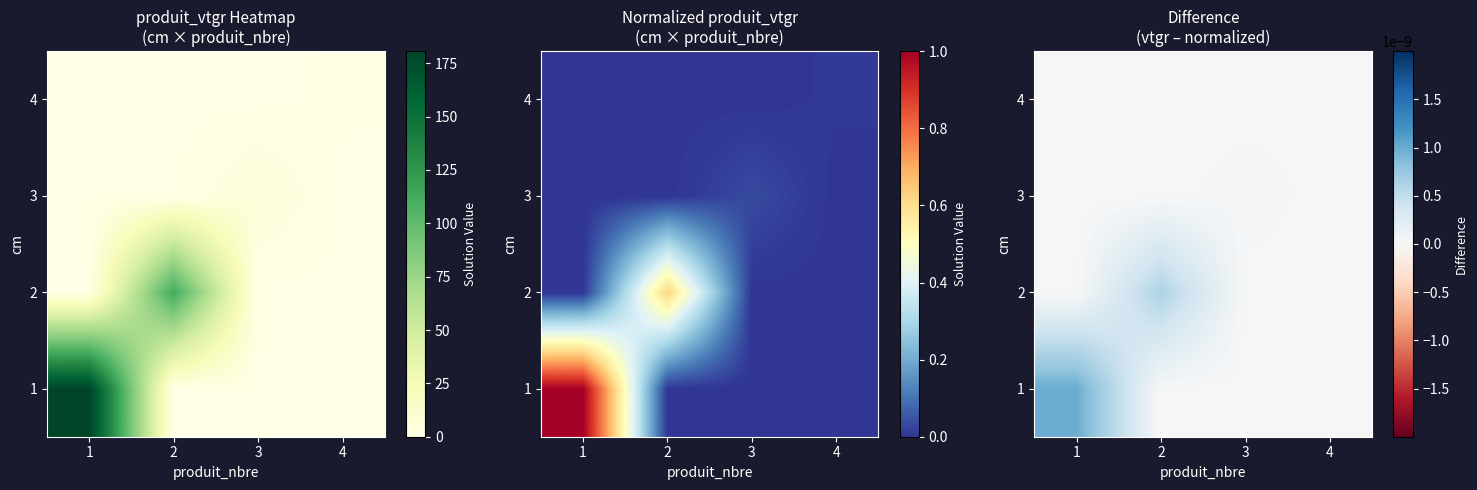

Which series has the largest range (max minus min)?

1